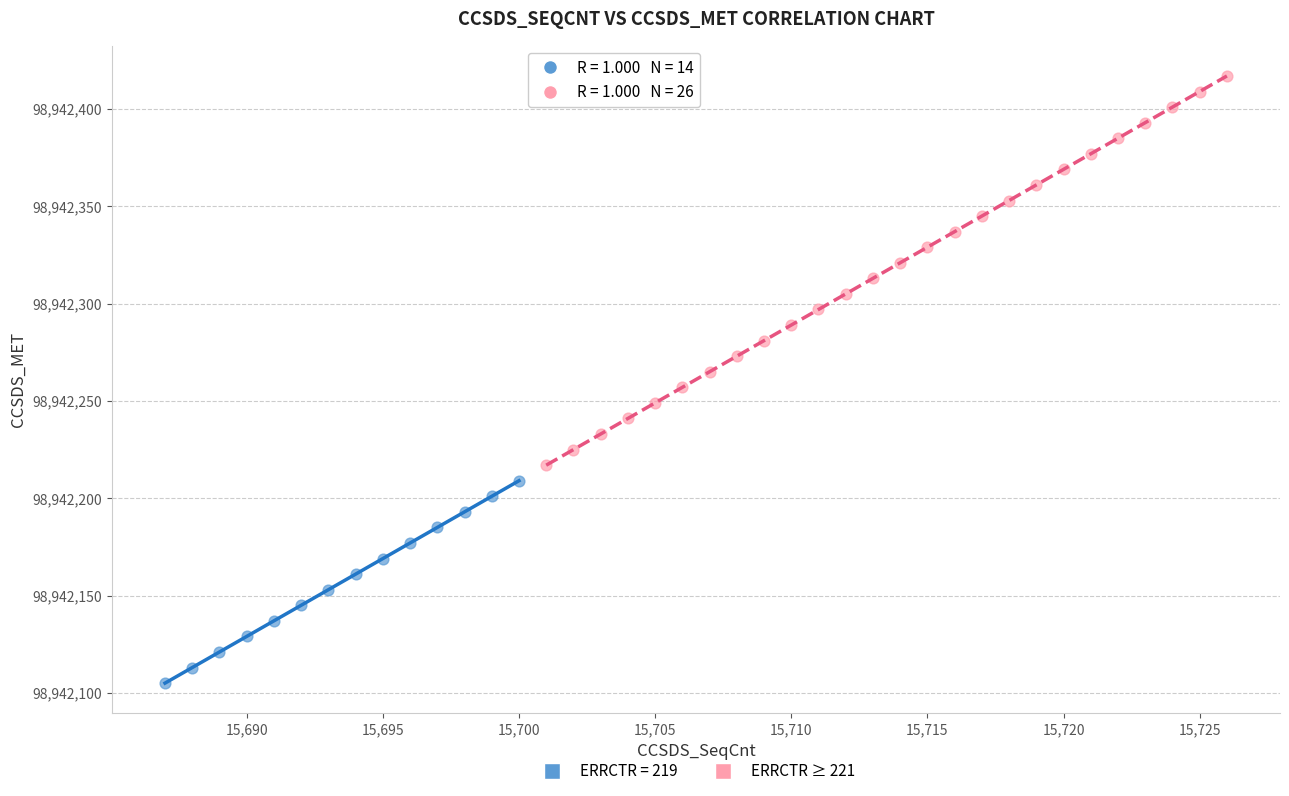

Which series contains the lowest Y value?

ERRCTR = 219